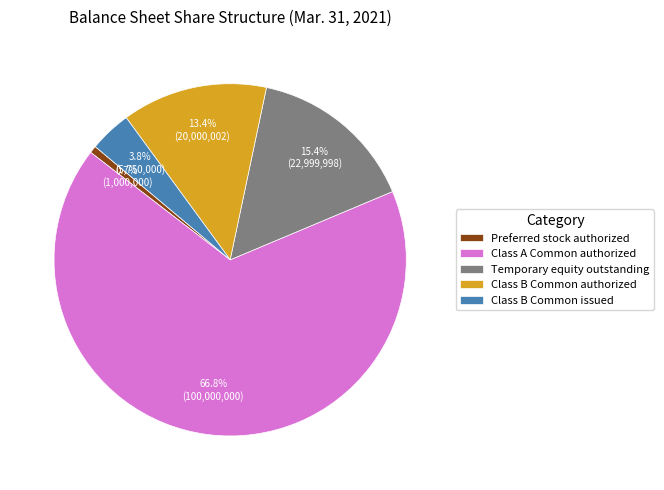

Which slice is the largest?

Class A Common authorized